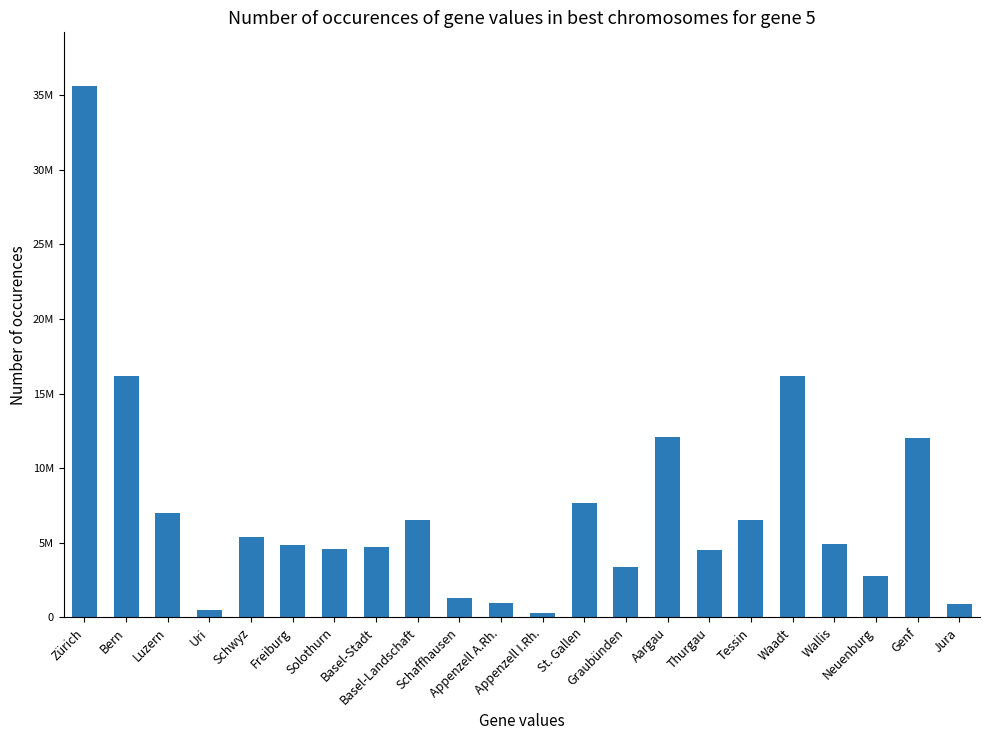

What is the label of the 6th bar from the left?

Freiburg